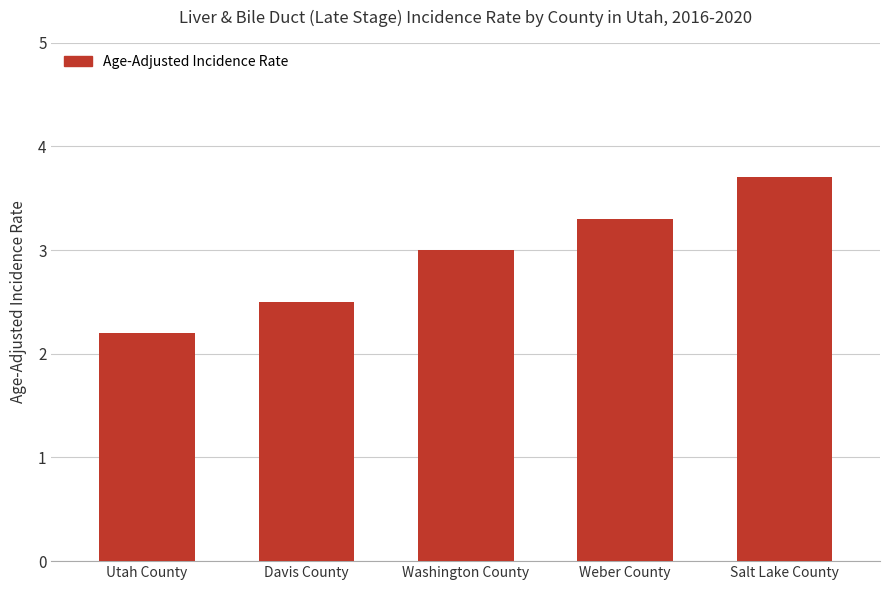

Which label corresponds to the largest value in the chart?

Salt Lake County